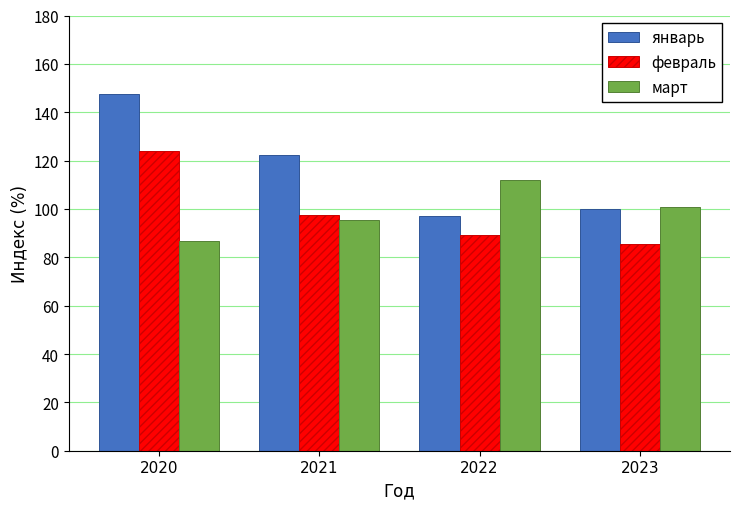

Where is март nearest to the value 99?

2023